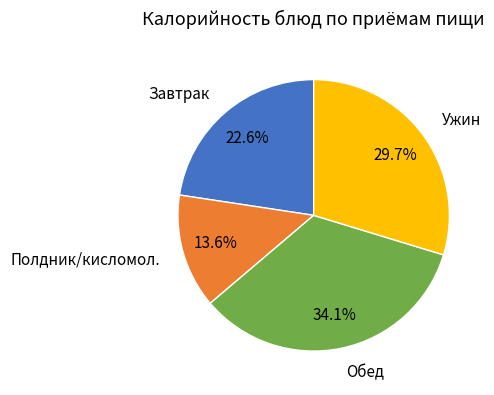

Is there any slice that represents more than half of the pie?

No